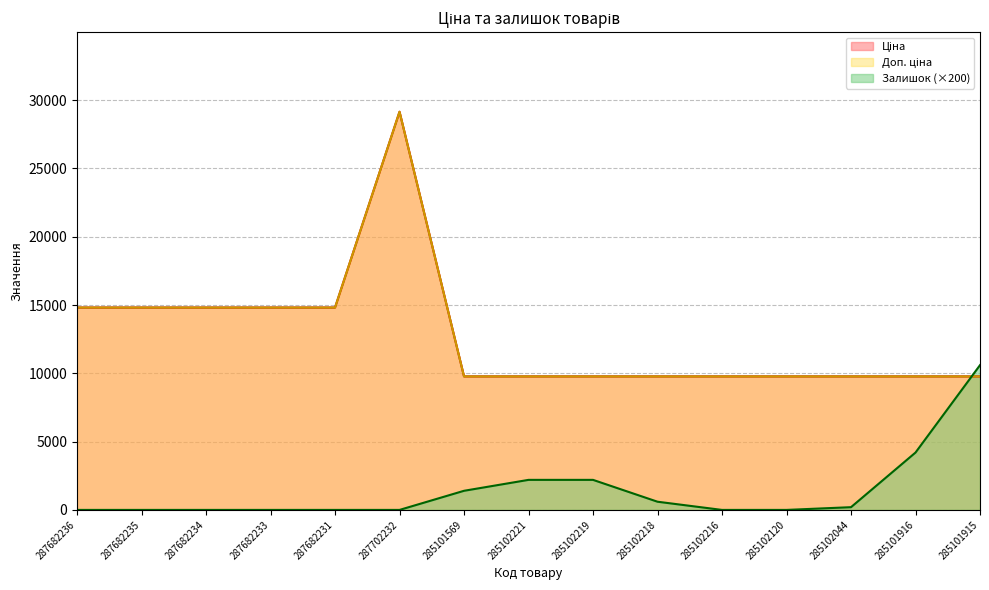

What is the label of the 15th point from the right?

287682236